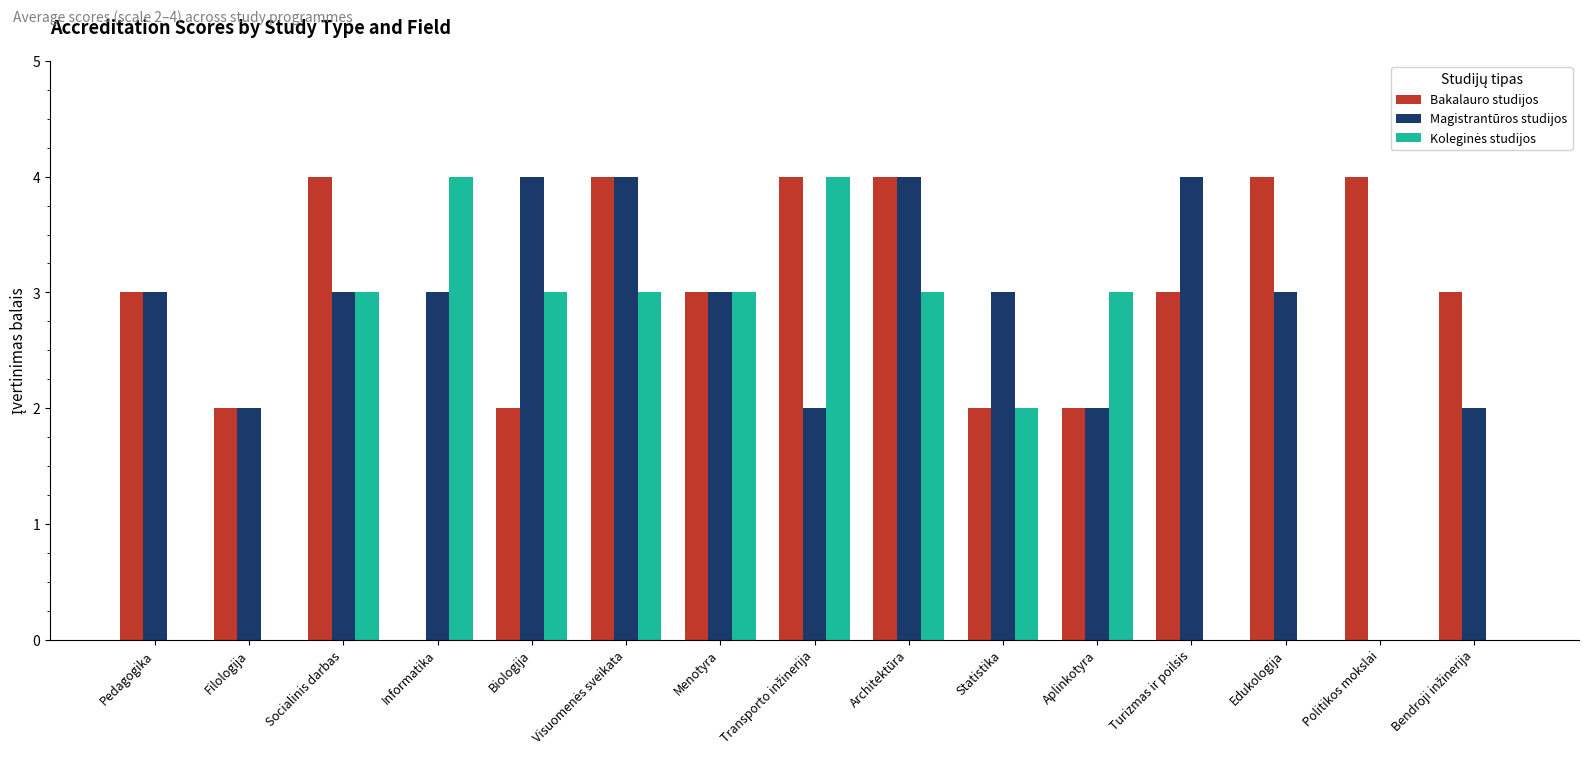

Is it true that Magistrantūros studijos equals 3 at Pedagogika?

True